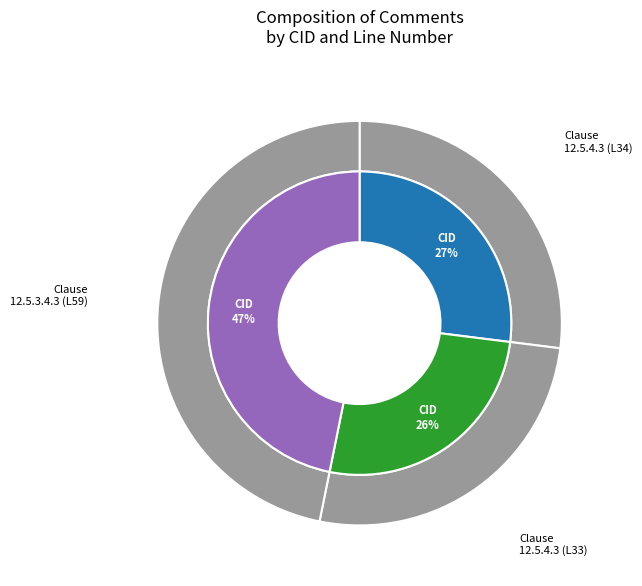

How much of the chart is everything except 2354?

73.0%